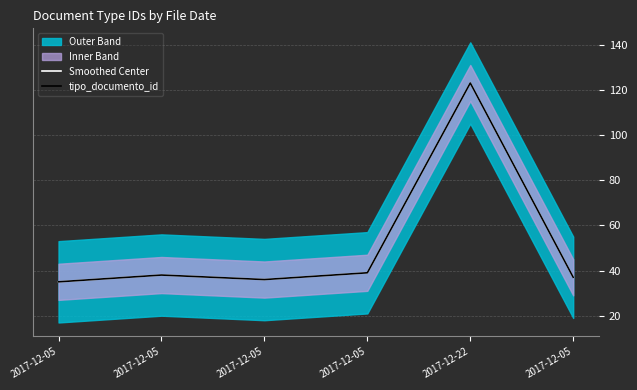

In Smoothed Center, how many points are lower than both neighbors (excluding endpoints)?

1